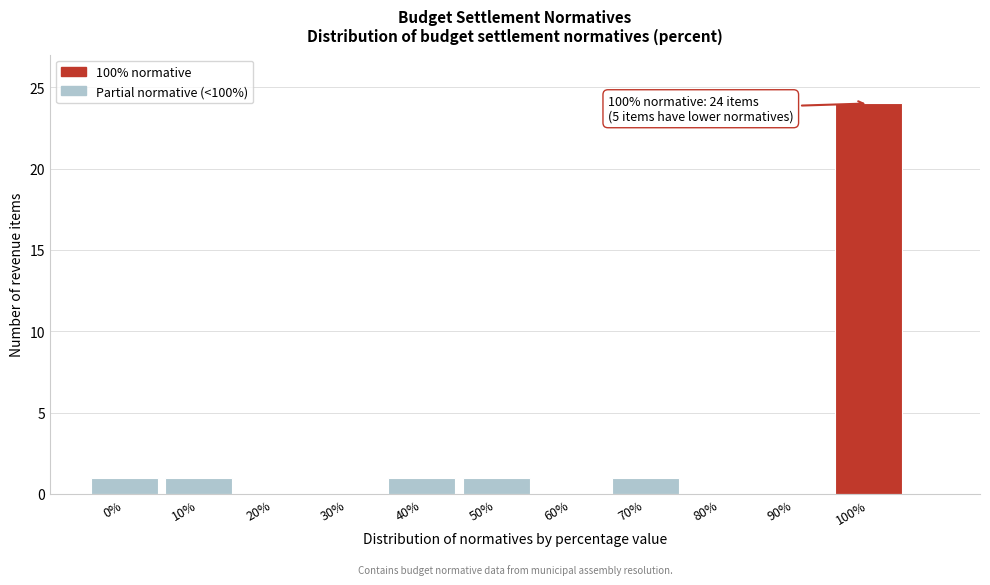

Reading left to right, what are all the values shown in this chart?

0%=1	10%=1	20%=0	30%=0	40%=1	50%=1	60%=0	70%=1	80%=0	90%=0	100%=24